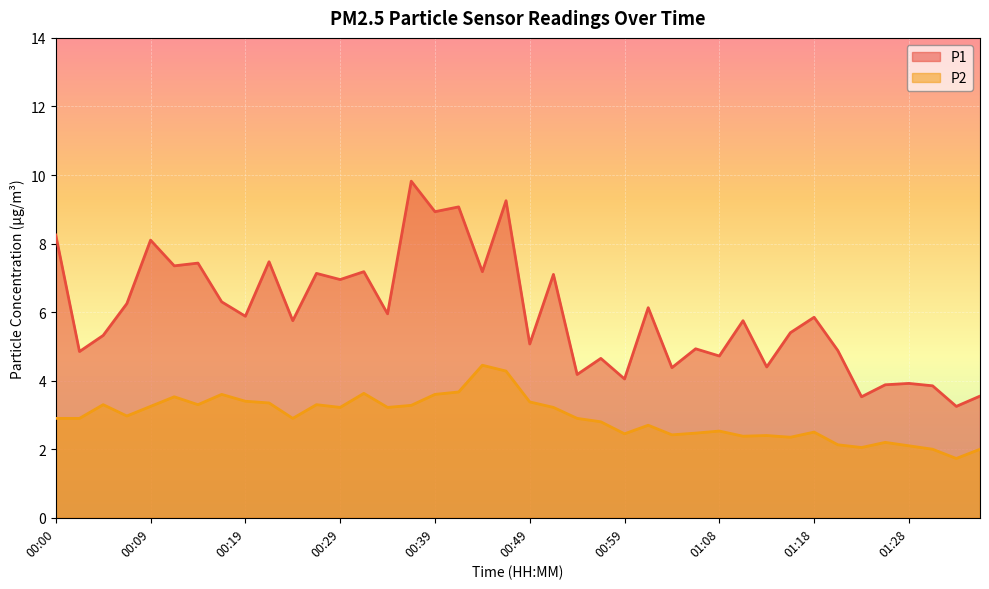

In P2, how many points are higher than both neighbors (excluding endpoints)?

11